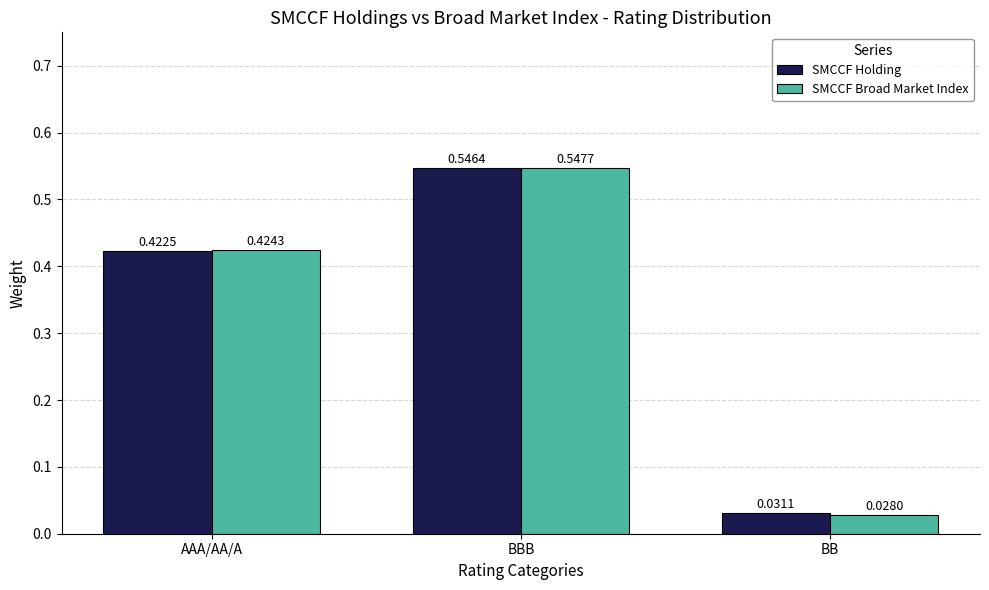

What is the sum of the SMCCF Broad Market Index values at BB and BBB?

0.6